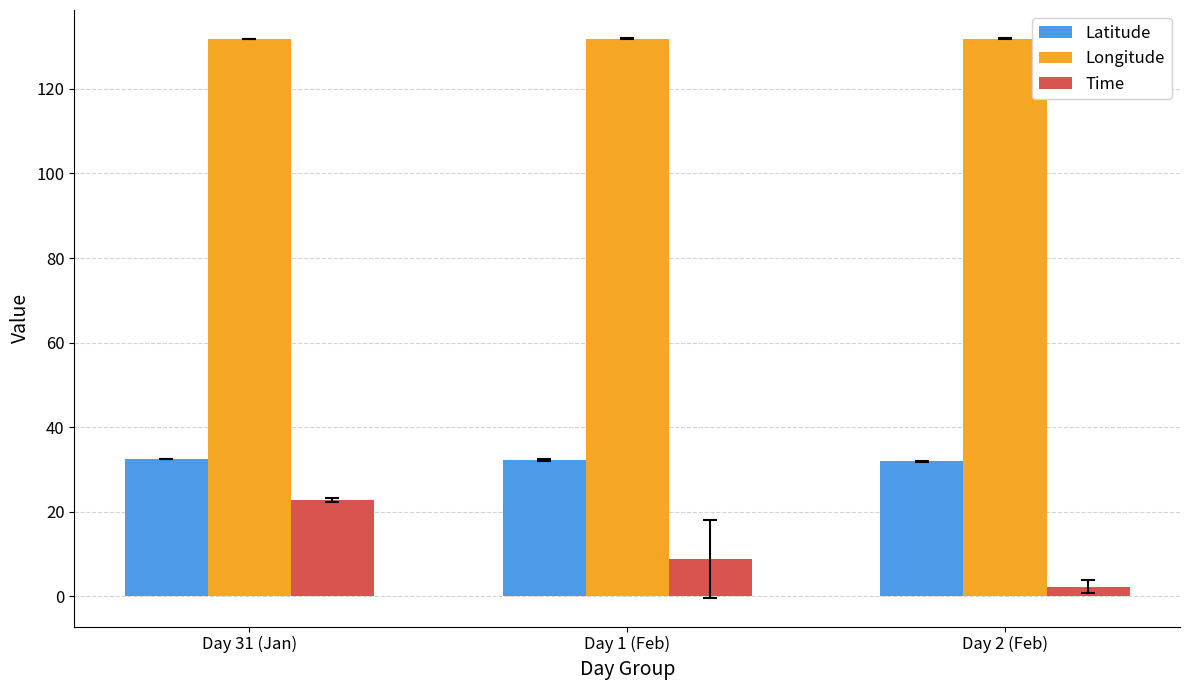

Rank the series by their average value, from lowest to highest.

Time, Latitude, Longitude